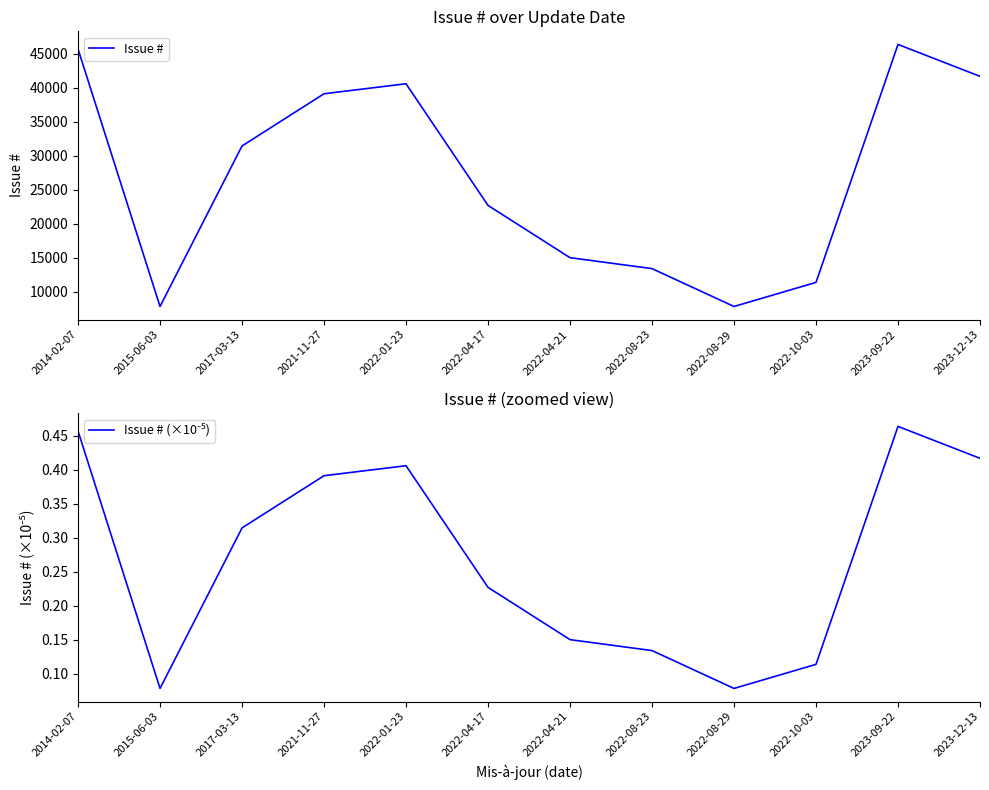

Is it true that Issue # (×10⁻⁵) equals 0.0 at 2022-08-23?

False